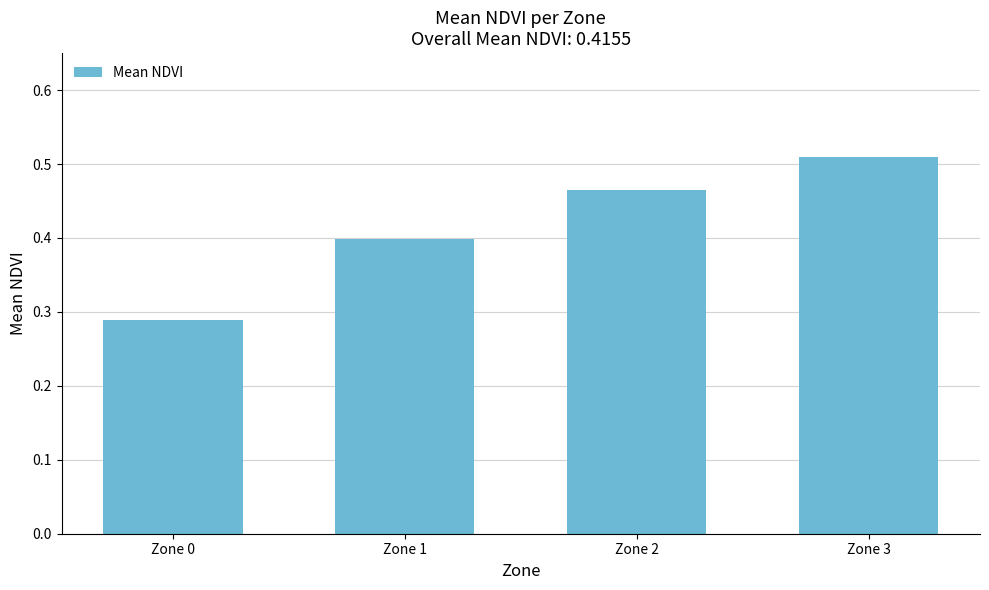

Rank the categories by value from lowest to highest.

Zone 0, Zone 1, Zone 2, Zone 3